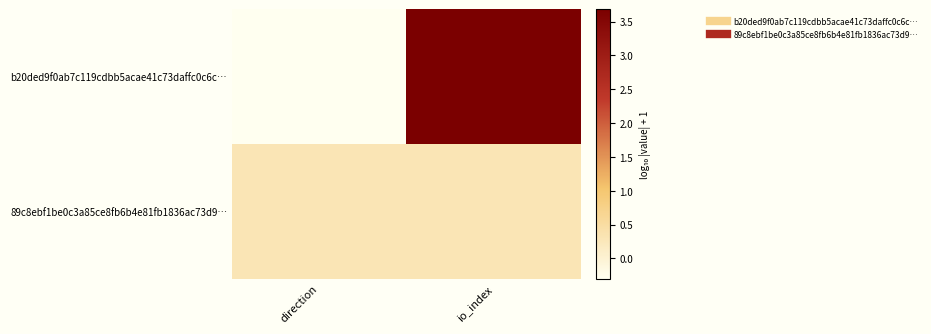

Between io_index and direction, which is larger?

io_index